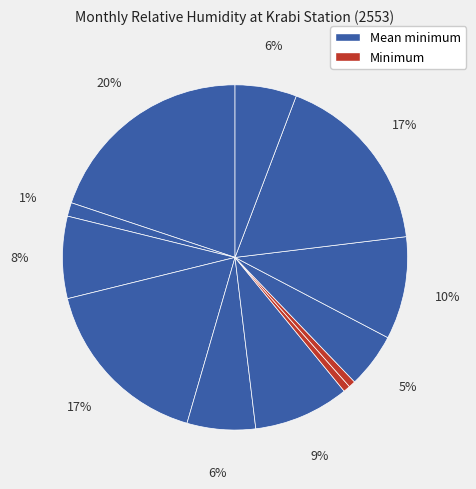

How many segments does this pie chart have?

12